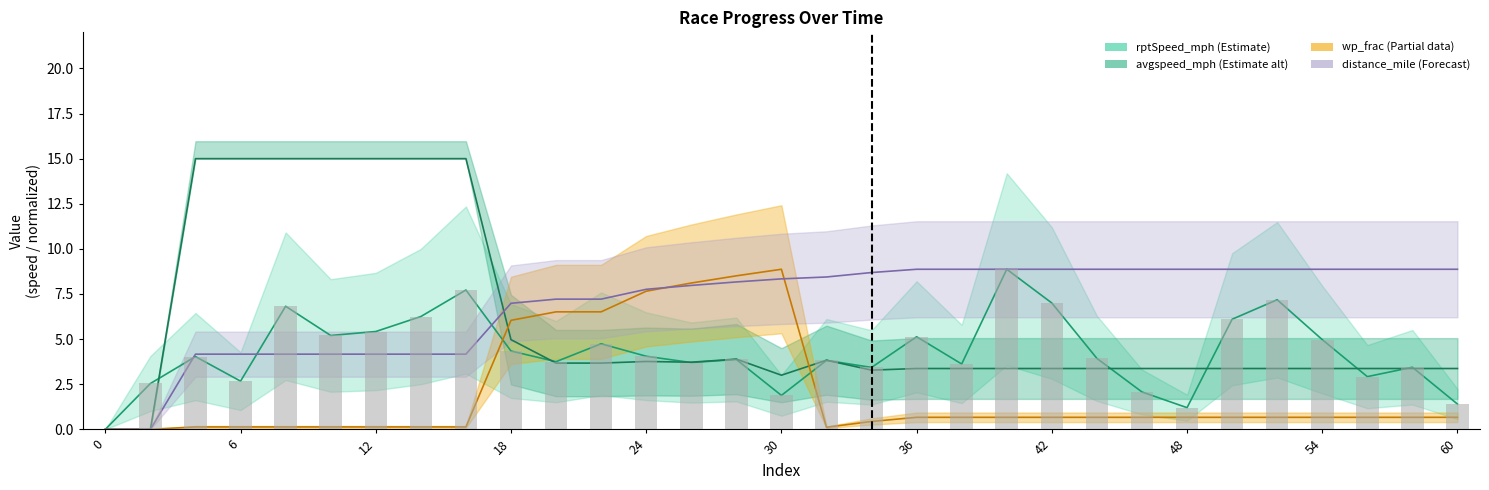

How many values in the wp_frac series exceed 0?

29